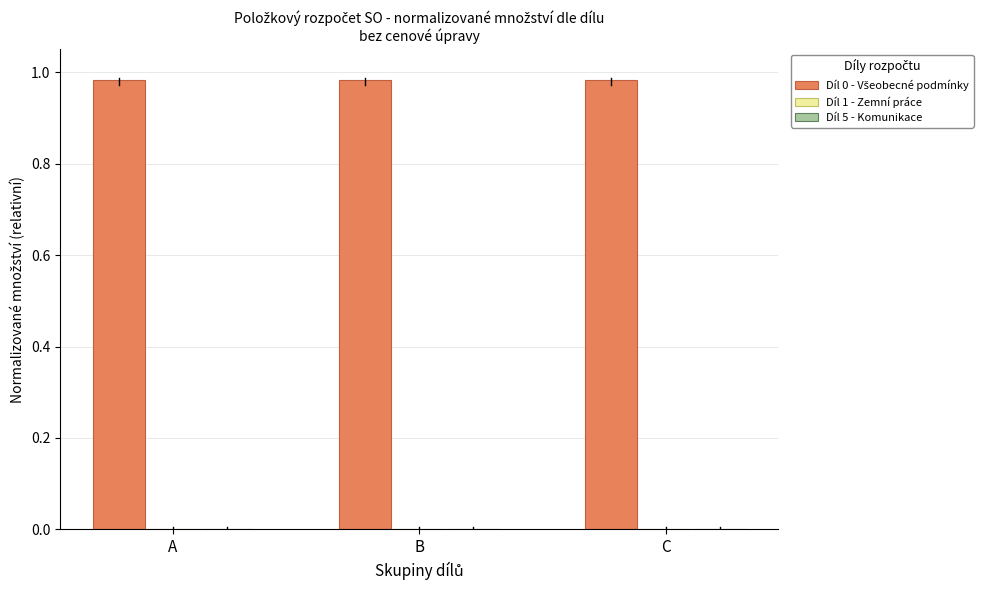

At how many categories does at least one series exceed 0?

3